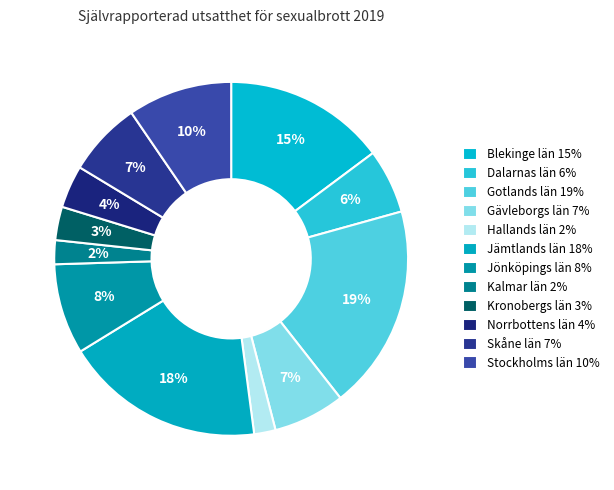

How many segments does this pie chart have?

12